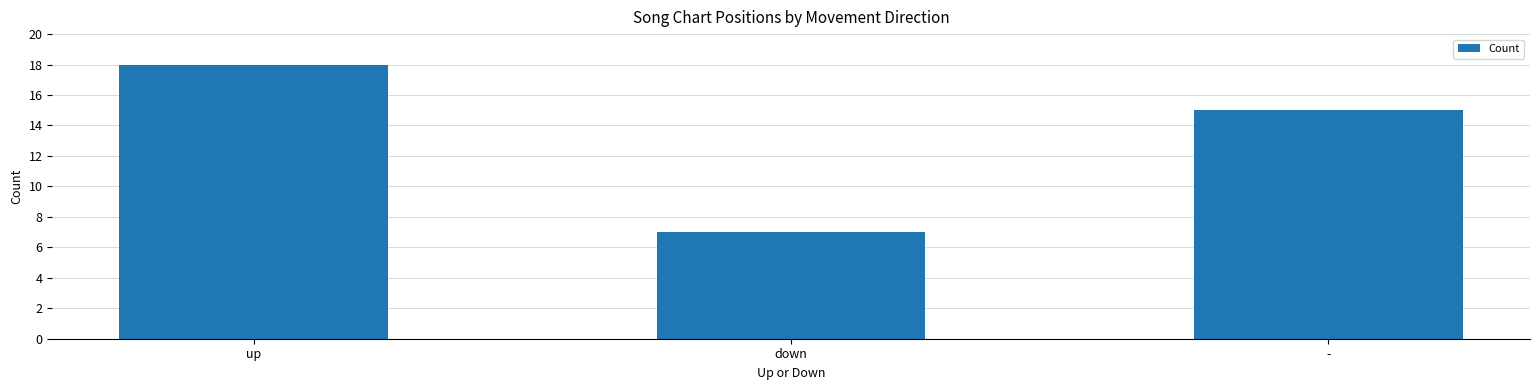

What is the ratio of the value at up to the value at down?

2.6